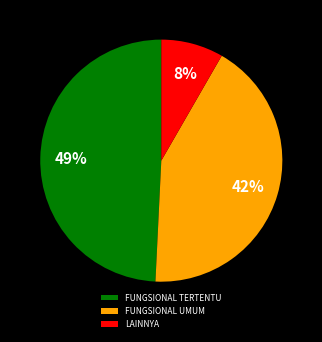

To the nearest percent, what portion does FUNGSIONAL UMUM represent?

42%